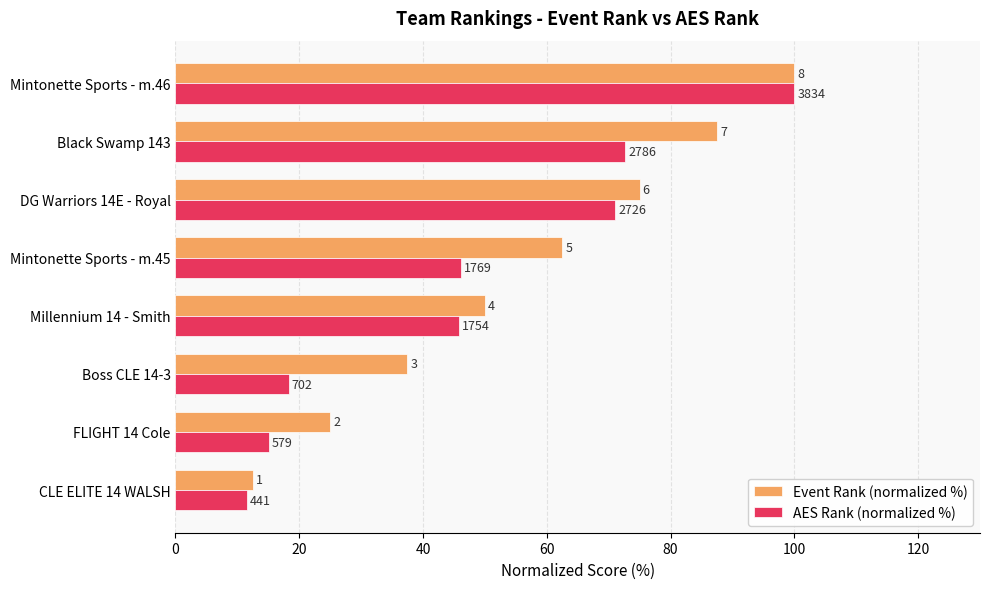

What are all the series names shown in the legend?

Event Rank (normalized %), AES Rank (normalized %)